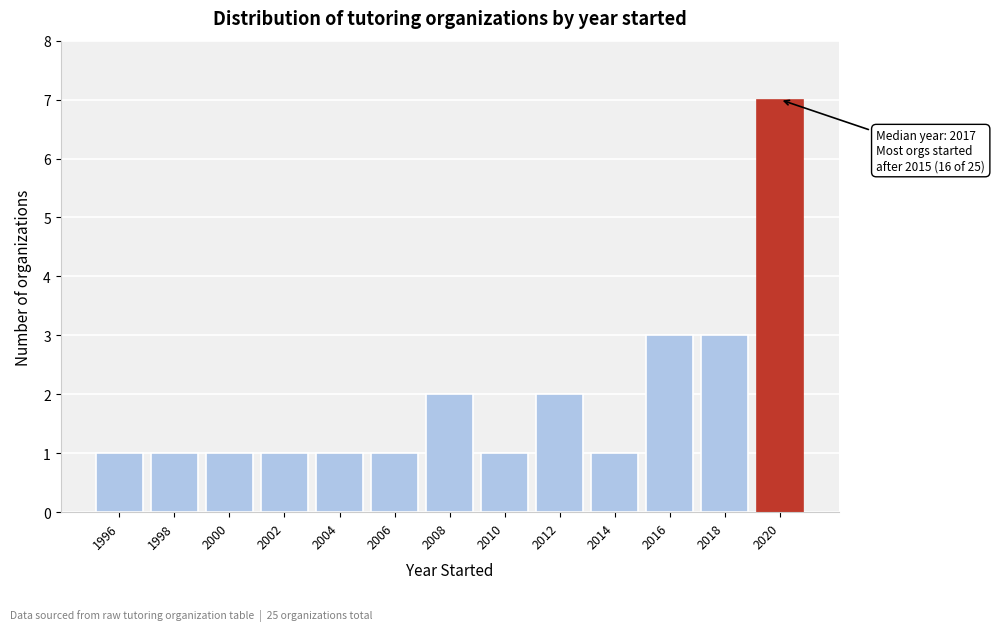

Reading right to left, list all the values displayed in this chart.

2020=7	2018=3	2016=3	2014=1	2012=2	2010=1	2008=2	2006=1	2004=1	2002=1	2000=1	1998=1	1996=1